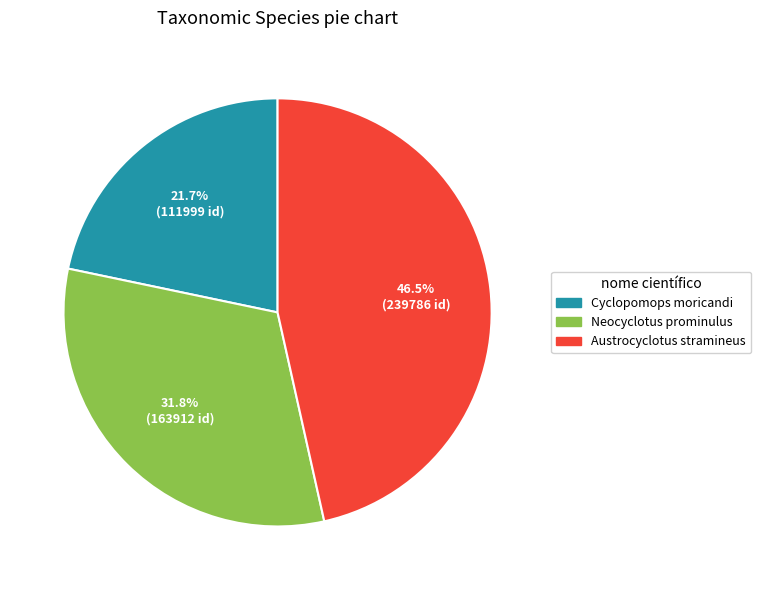

What percentage do Neocyclotus prominulus and Austrocyclotus stramineus together represent?

78.3%